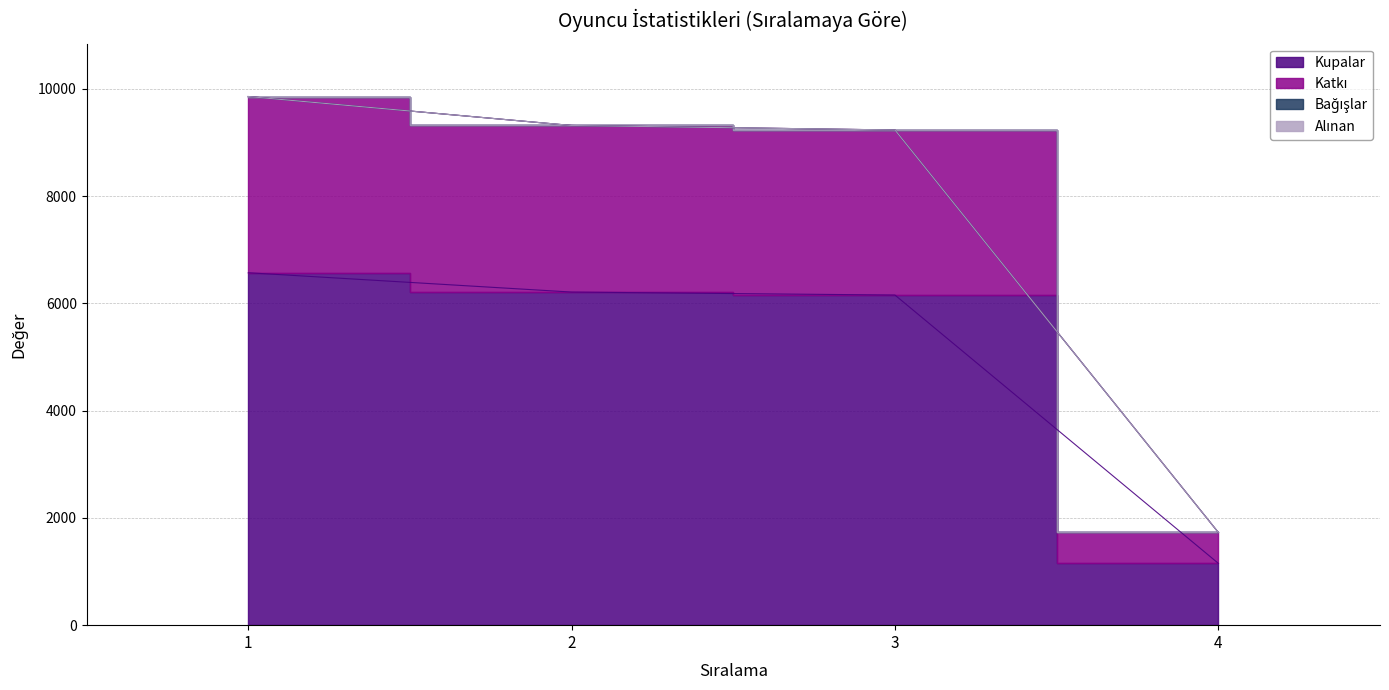

At which category is the sum across all series the highest?

1